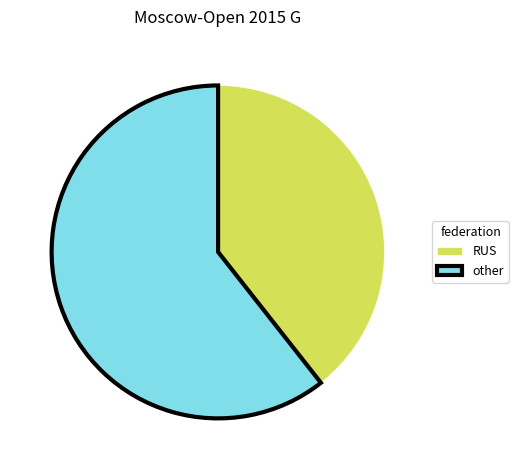

Is it true that RUS is 39% of the pie?

True